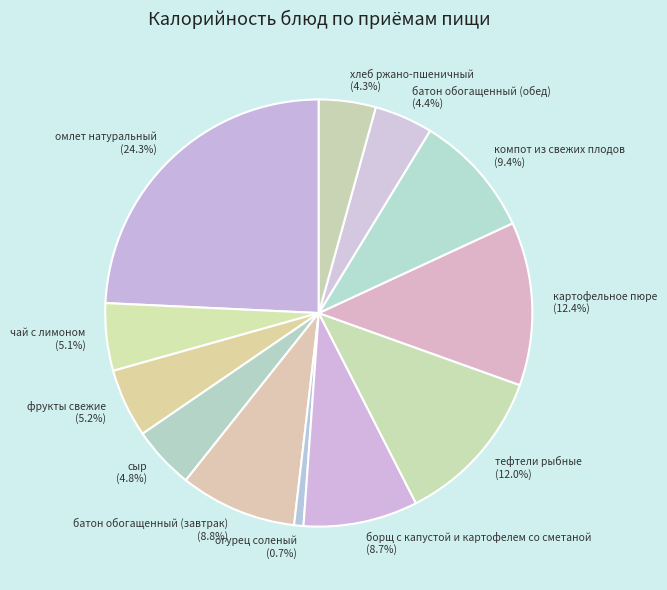

What is the total percentage of чай с лимоном and фрукты свежие?

10.3%